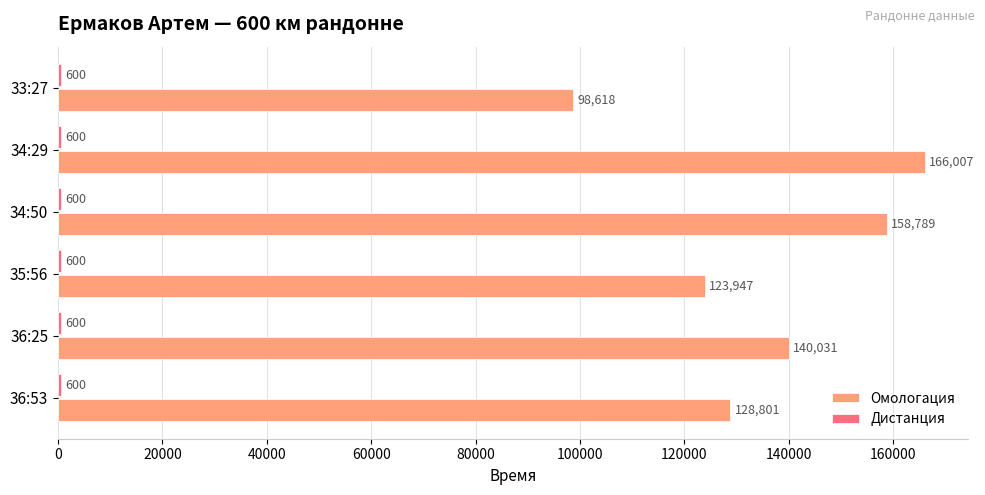

What is the total value across all series at 36:25?

140631